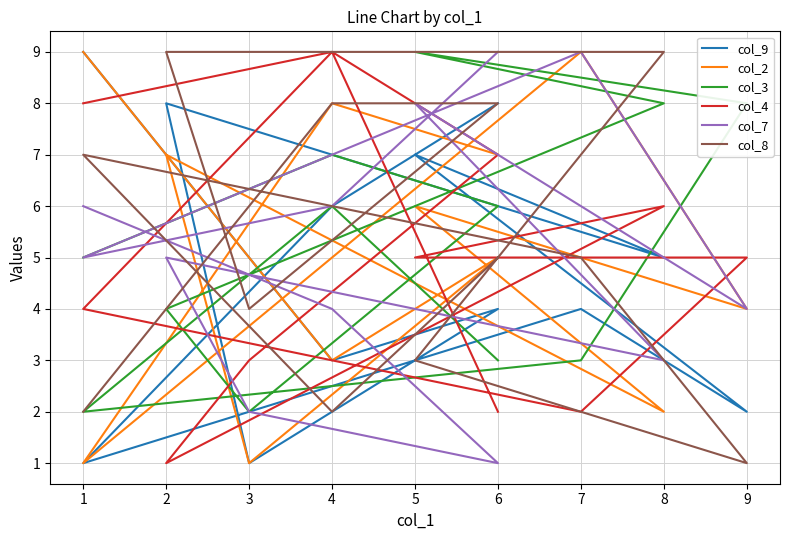

How many data points in col_7 are less than 5?

5